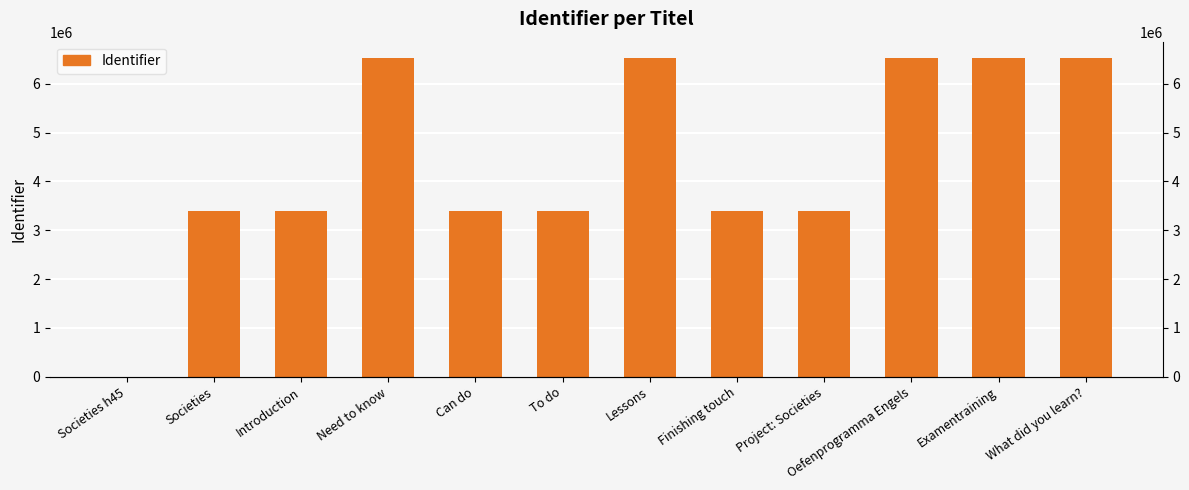

How many data points does each series have?

12